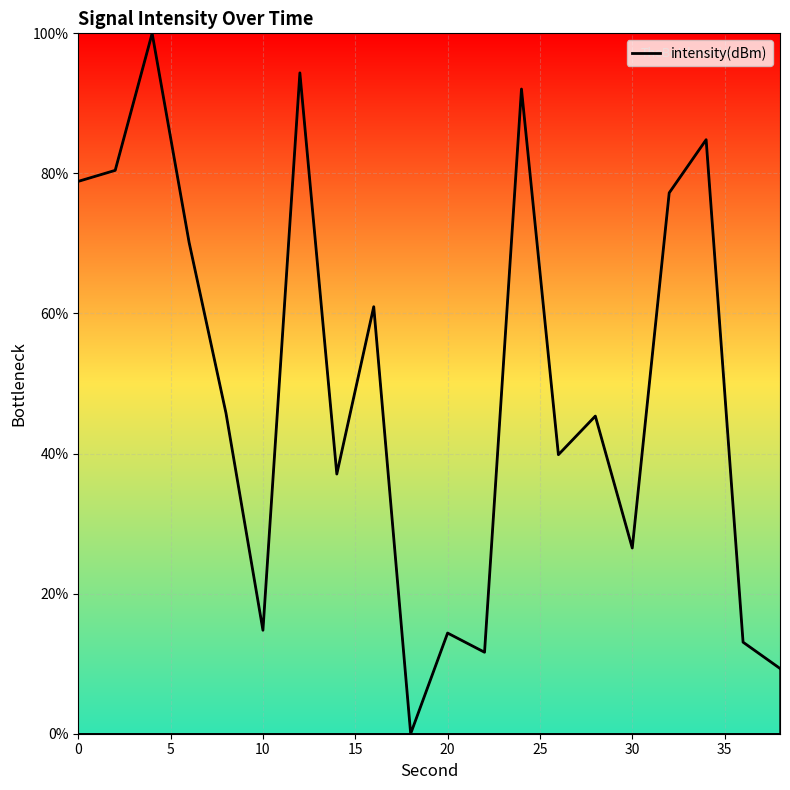

What is the greatest value displayed?

100.0